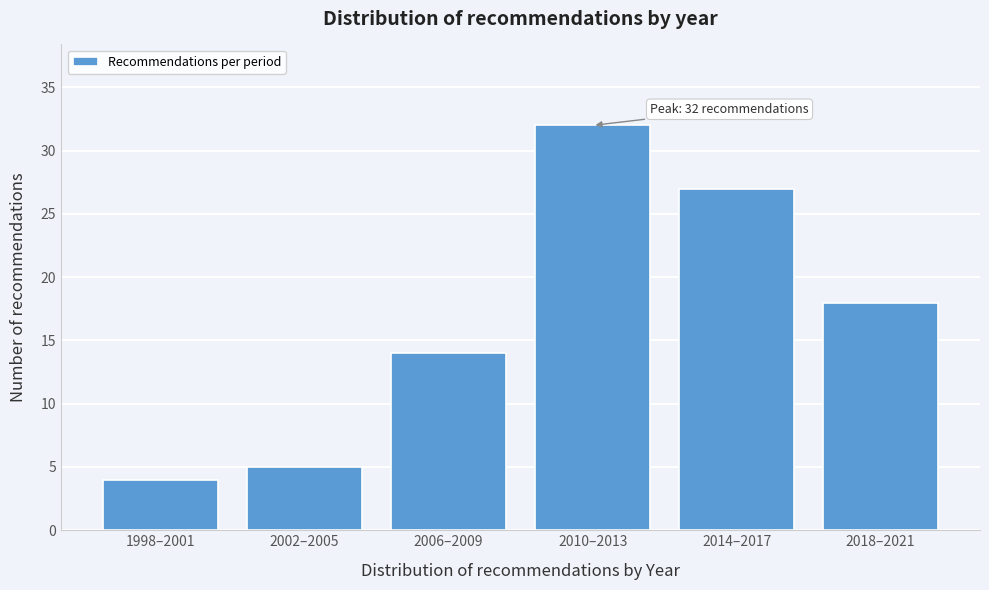

Reading right to left, what are all the values shown in this chart?

18	27	32	14	5	4